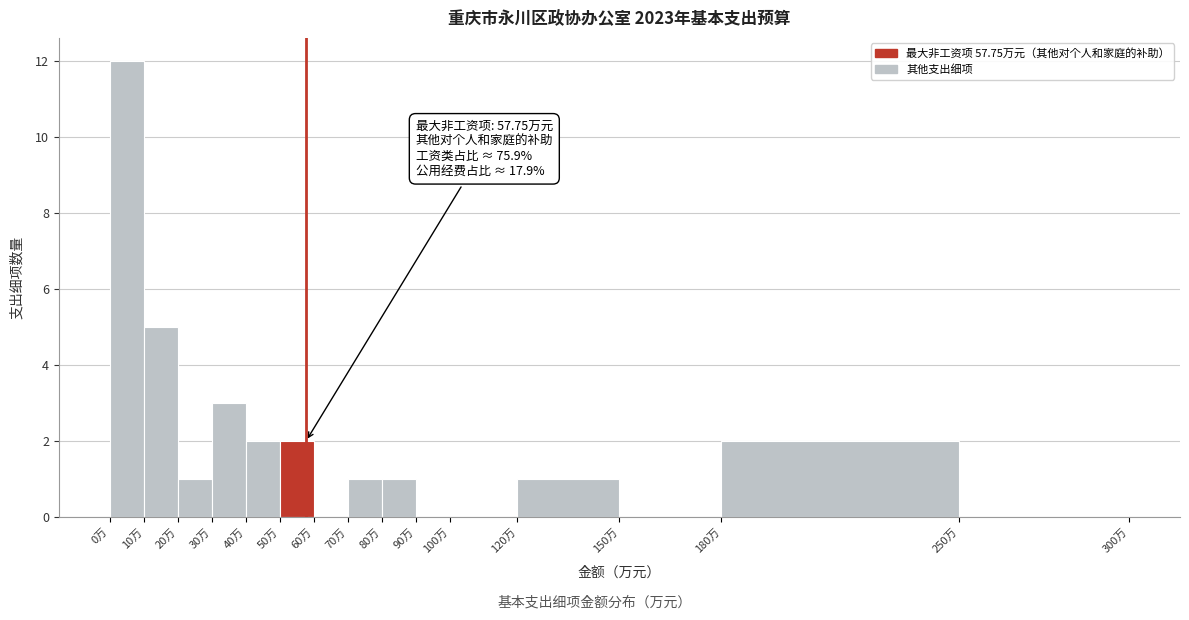

Which range on the x-axis has the tallest bar?

0 to 10